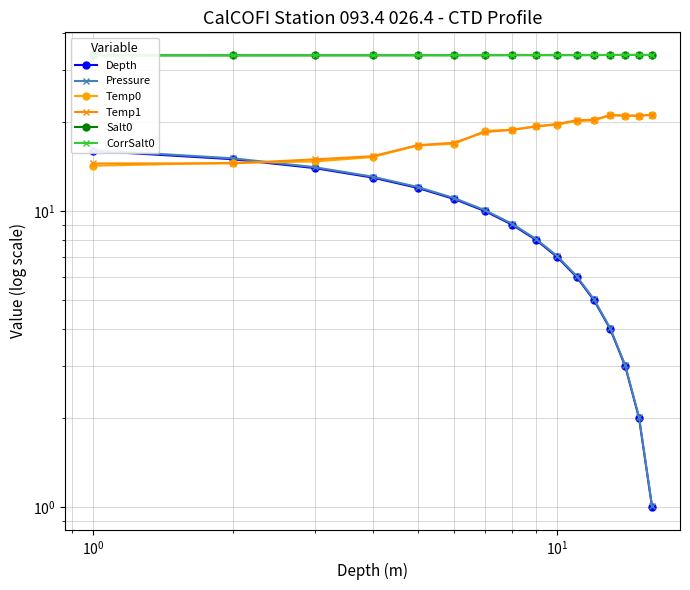

True or false: Depth has a value of 5.6 at 8.

False